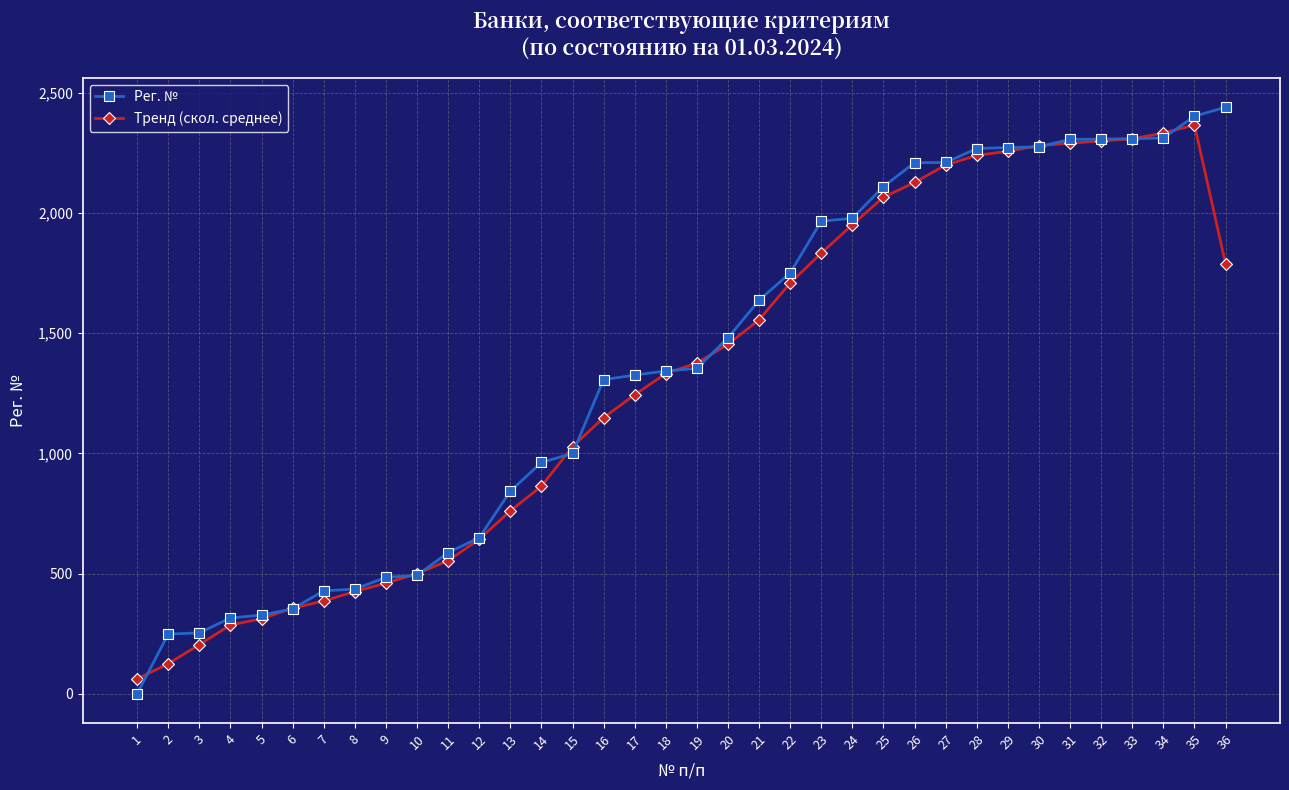

What is the maximum value shown in the chart?

2440.0